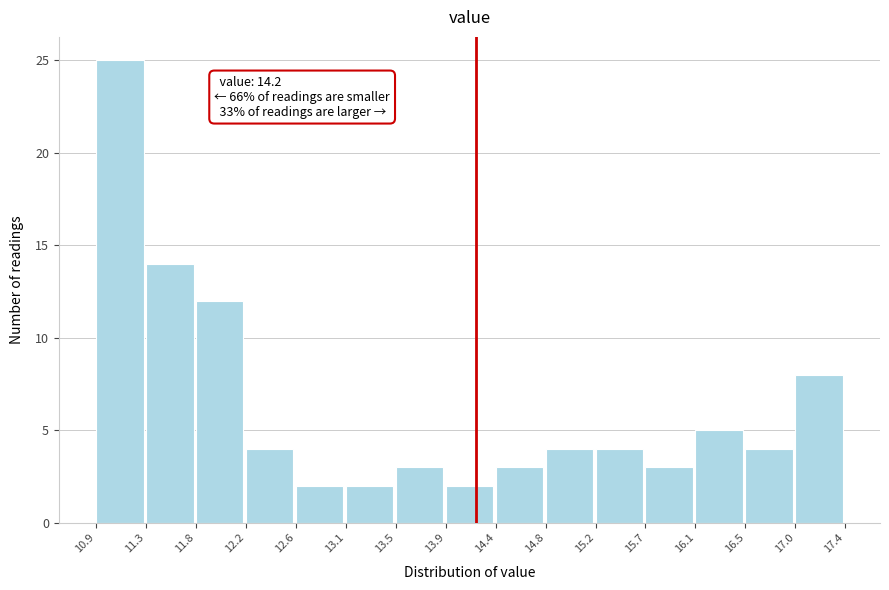

Which range on the x-axis has the tallest bar?

10.9 to 11.3